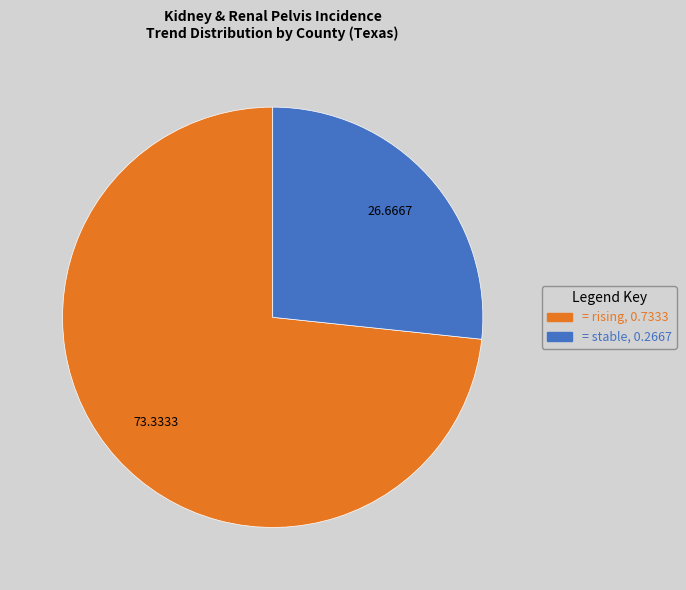

Is there any slice that represents more than half of the pie?

Yes